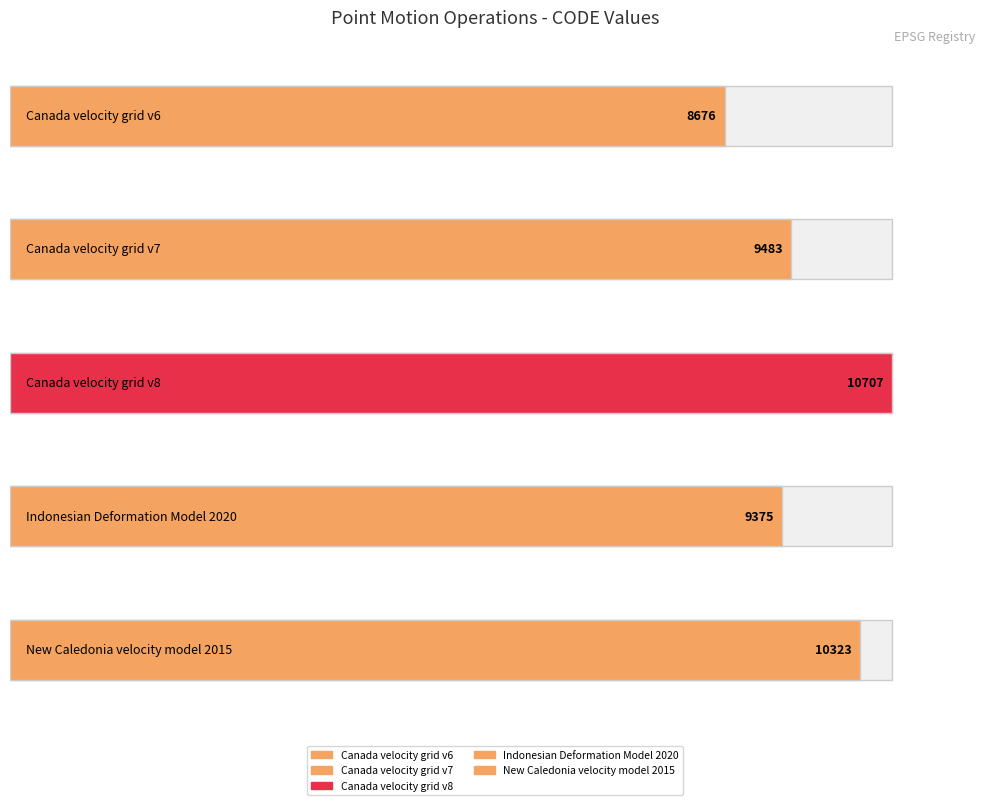

What is the maximum value shown in the chart?

10707